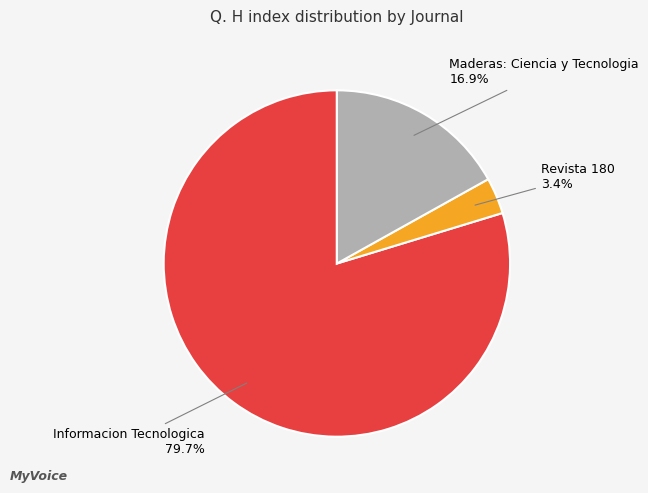

Is there a majority slice in this chart?

Yes